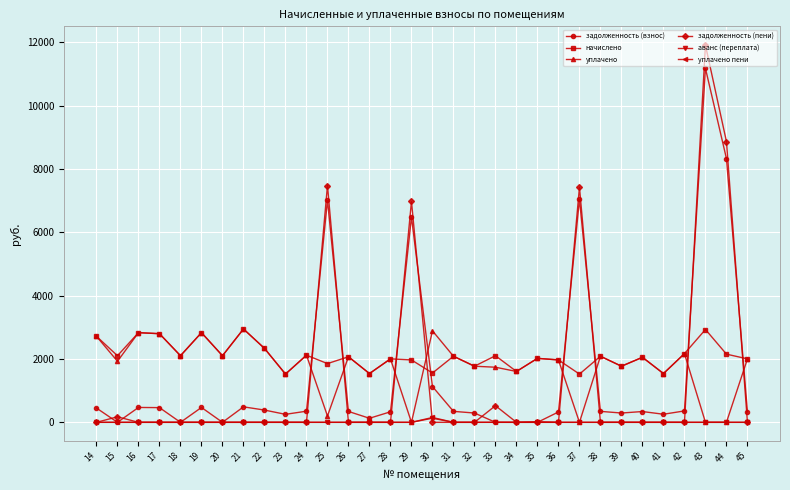

What is the highest value of the задолженность (взнос) series?

11175.8